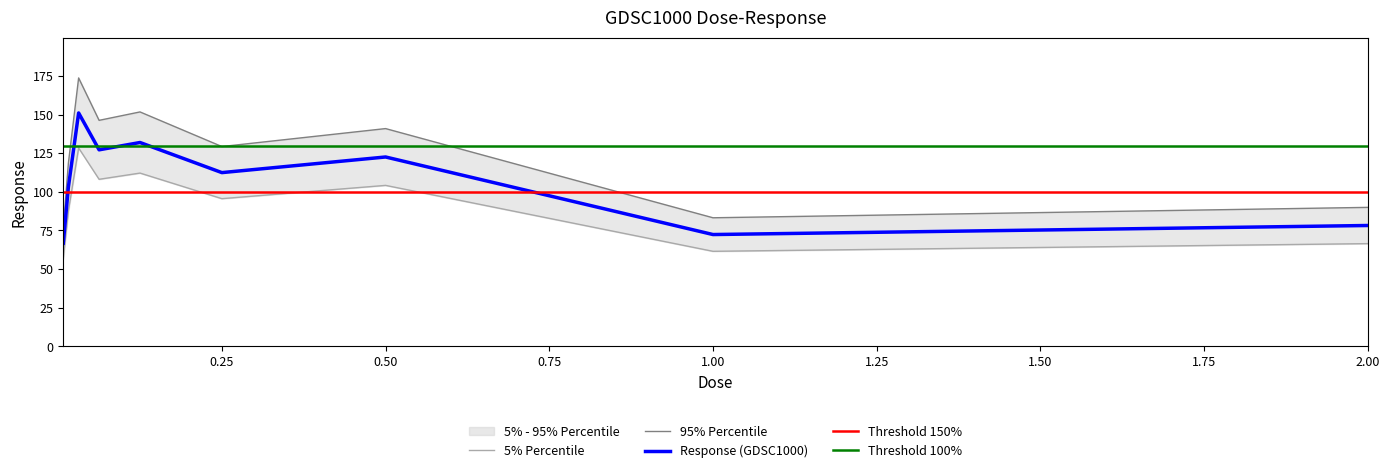

How many interior local valleys (lower than both neighbors) does the data have?

3